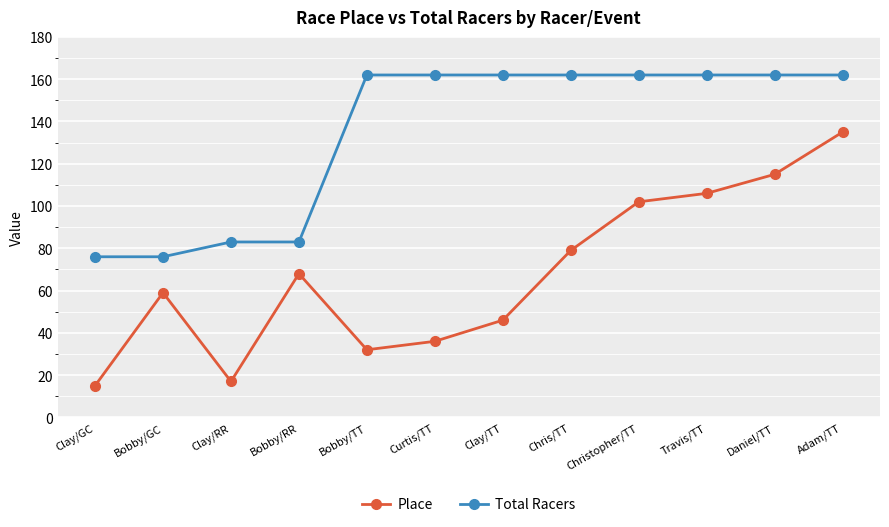

Is the value of Place at Travis/TT greater than the value of Total Racers at Clay/GC?

Yes